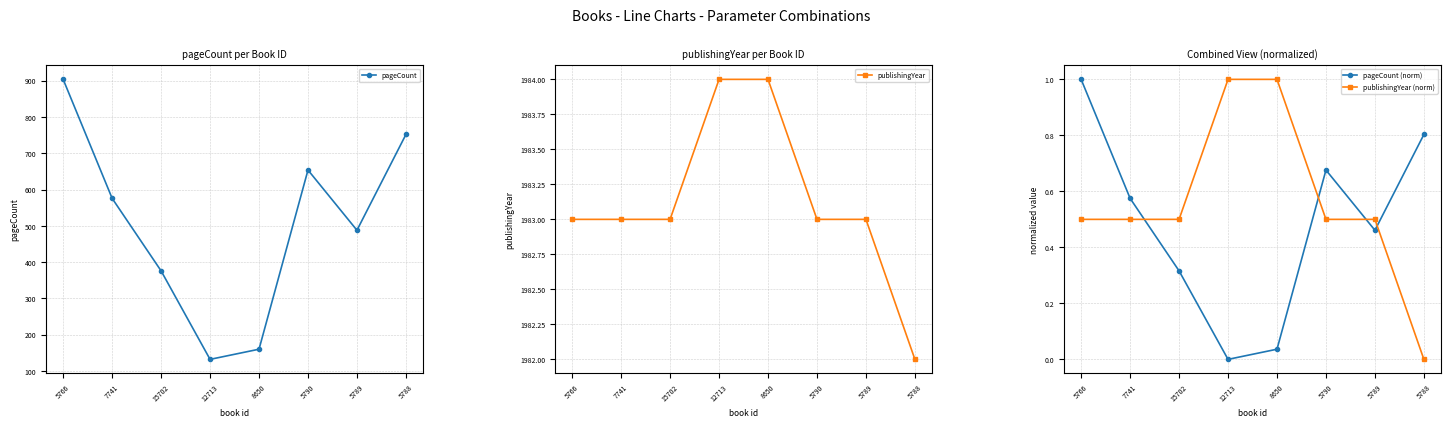

At which label does pageCount reach its peak?

5766